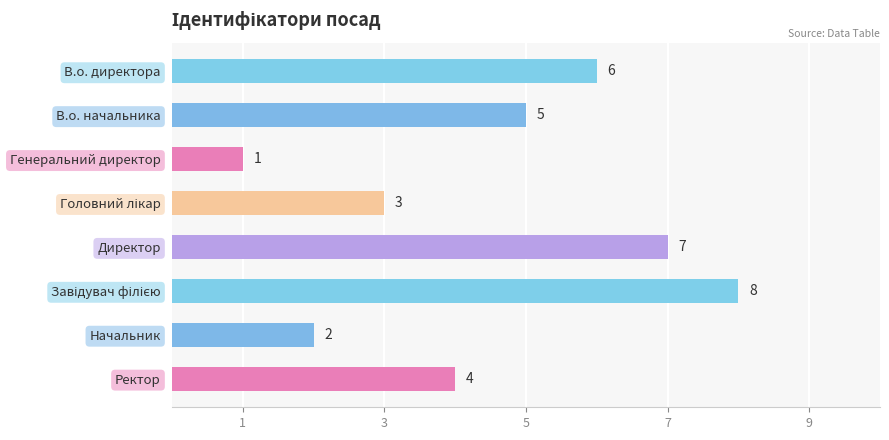

What position from the top is Генеральний директор?

3